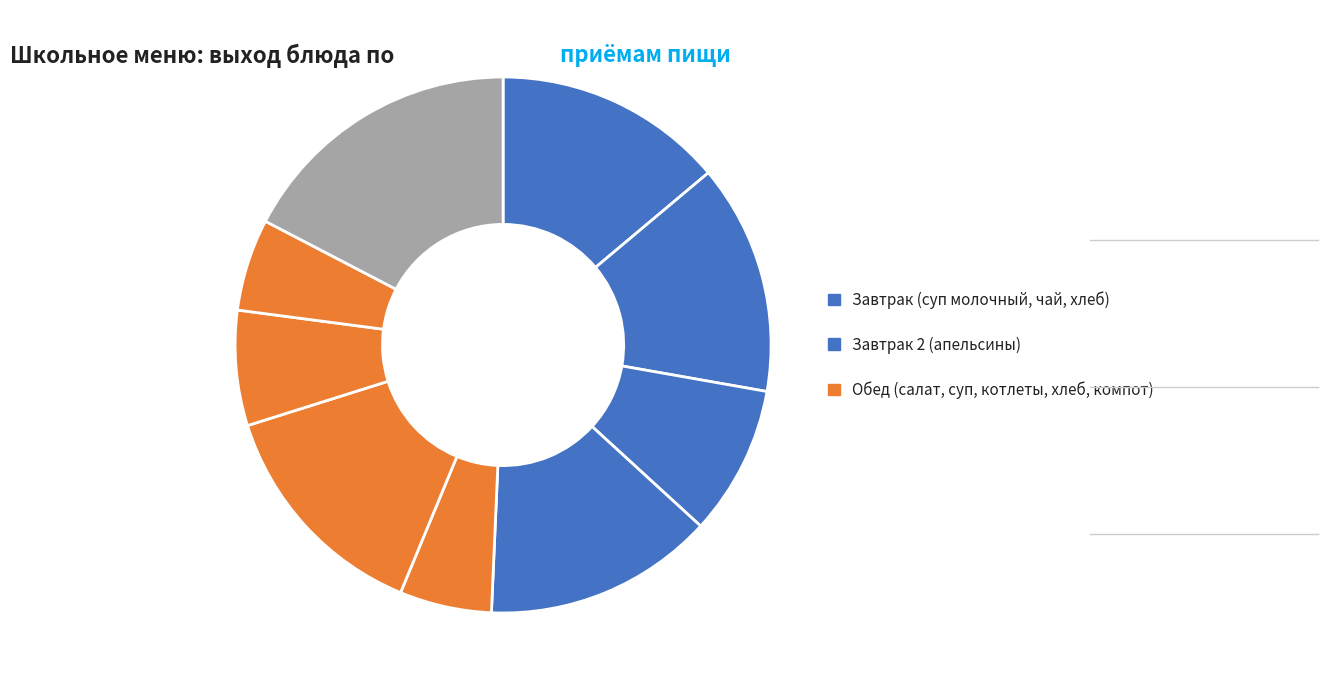

How many slices are in this pie chart?

9